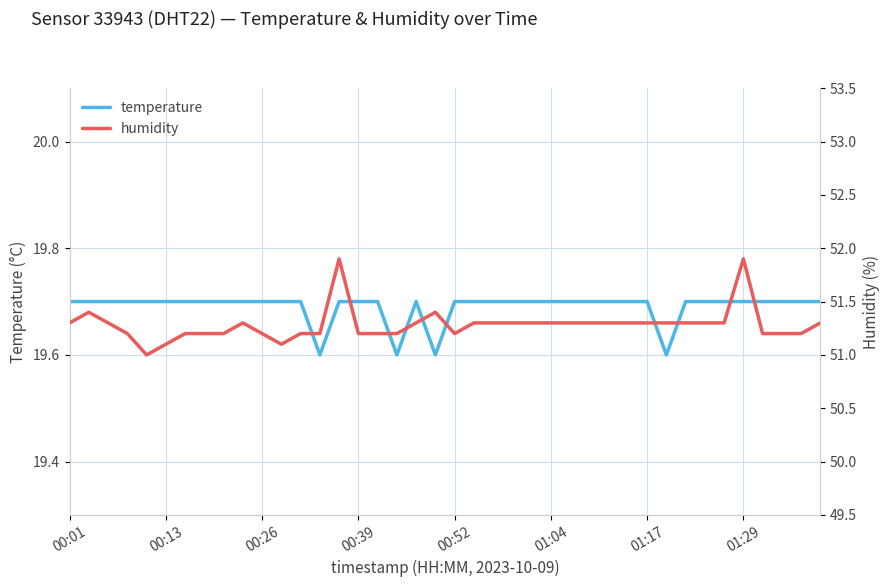

Count the number of data series in this chart.

2